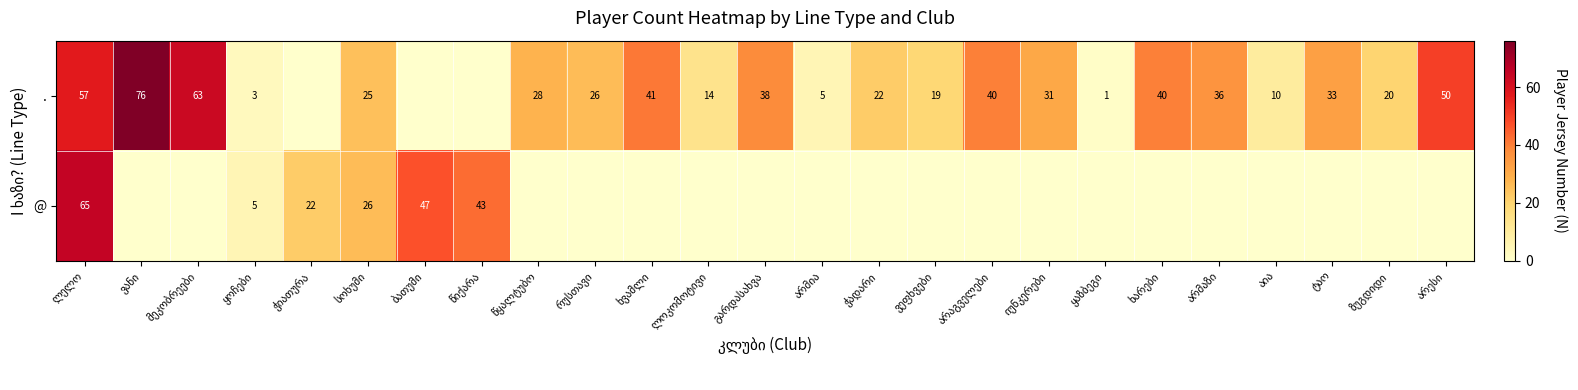

How many positive values does the . series have?

22